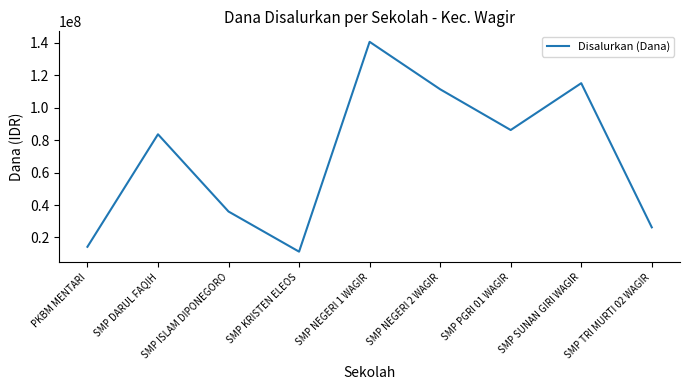

Rank the categories by value from lowest to highest.

SMP KRISTEN ELEOS, PKBM MENTARI, SMP TRI MURTI 02 WAGIR, SMP ISLAM DIPONEGORO, SMP DARUL FAQIH, SMP PGRI 01 WAGIR, SMP NEGERI 2 WAGIR, SMP SUNAN GIRI WAGIR, SMP NEGERI 1 WAGIR